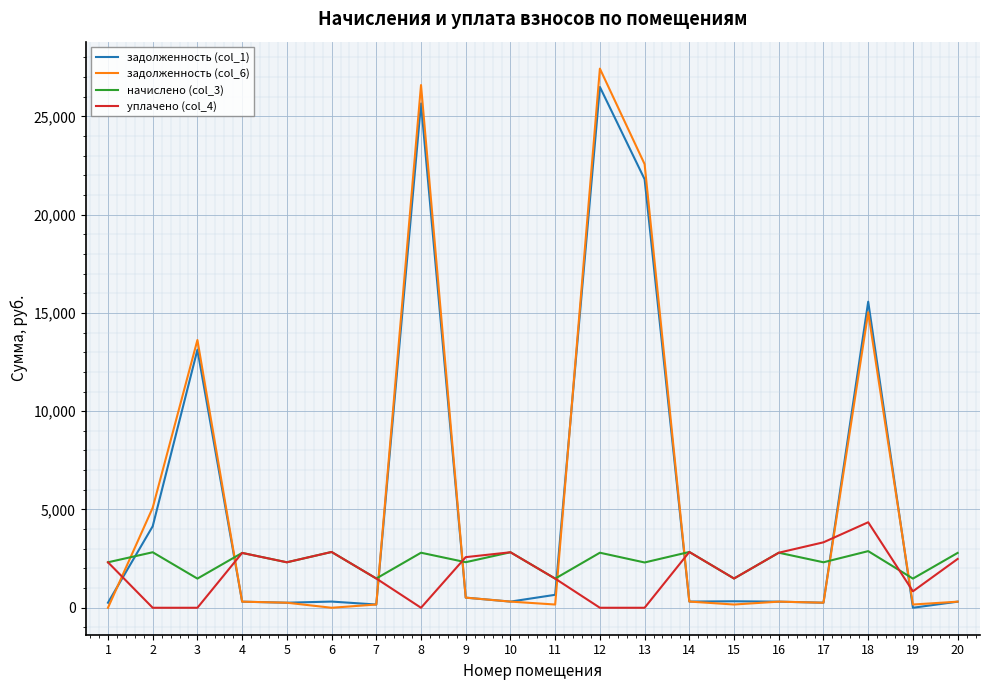

Is the value of начислено (col_3) at 13 greater than the value of уплачено (col_4) at 15?

Yes